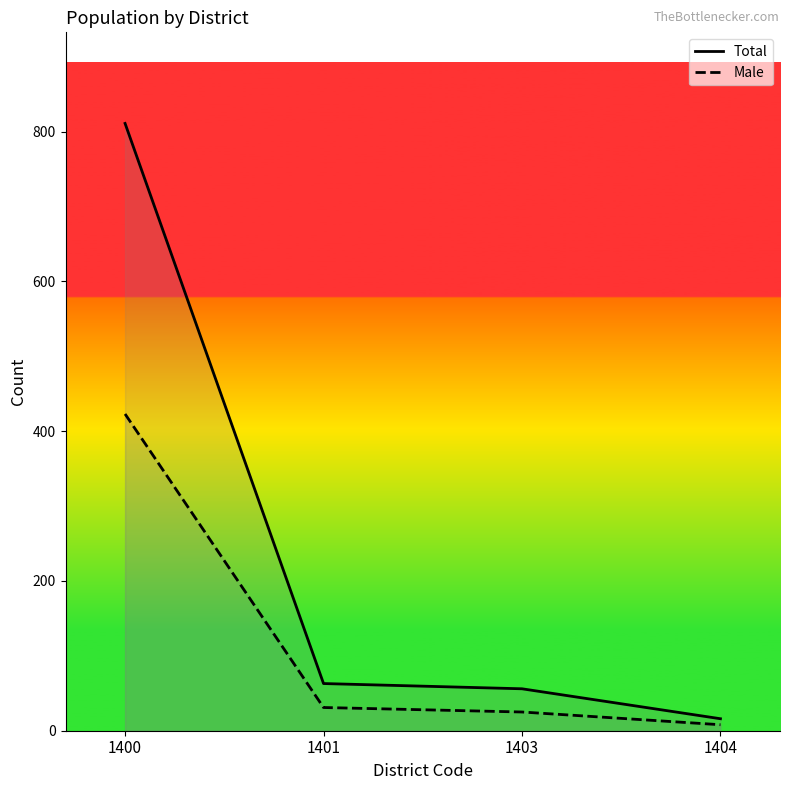

True or false: Male has a value of 34 at 1403.

False